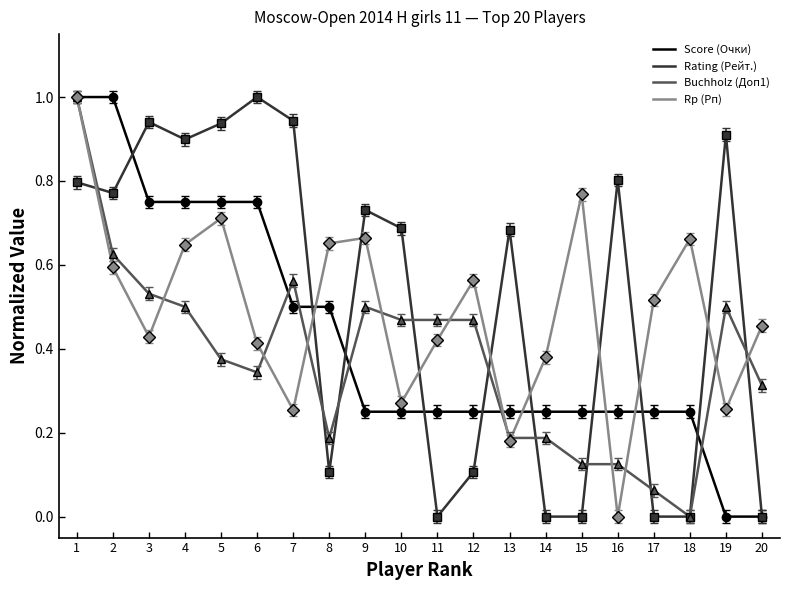

Rank the series by their average value, from highest to lowest.

Rating (Рейт.), Rp (Рп), Score (Очки), Buchholz (Доп1)